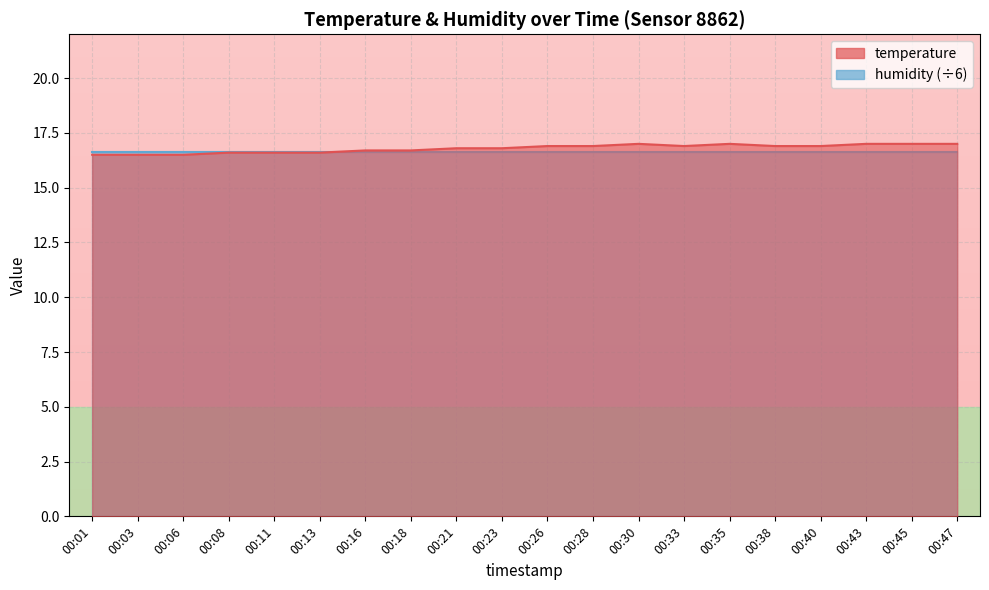

Which has a higher value, 00:18 or 00:03?

00:18